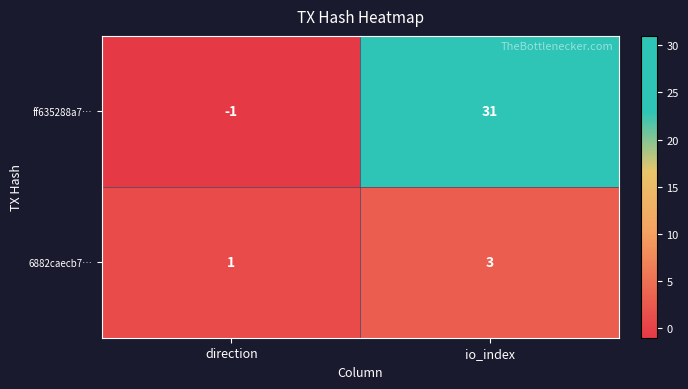

Between direction and io_index, which series saw the biggest shift?

ff635288a7…